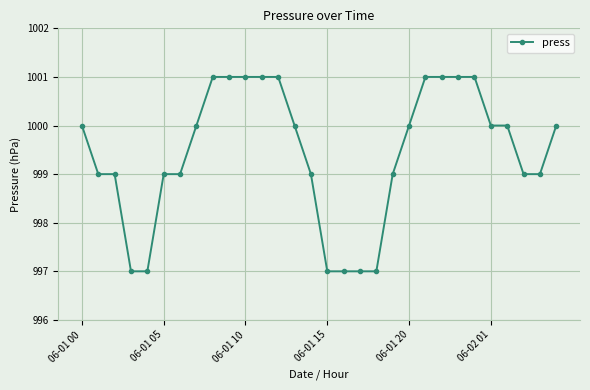

What is the difference between the maximum and minimum values?

4